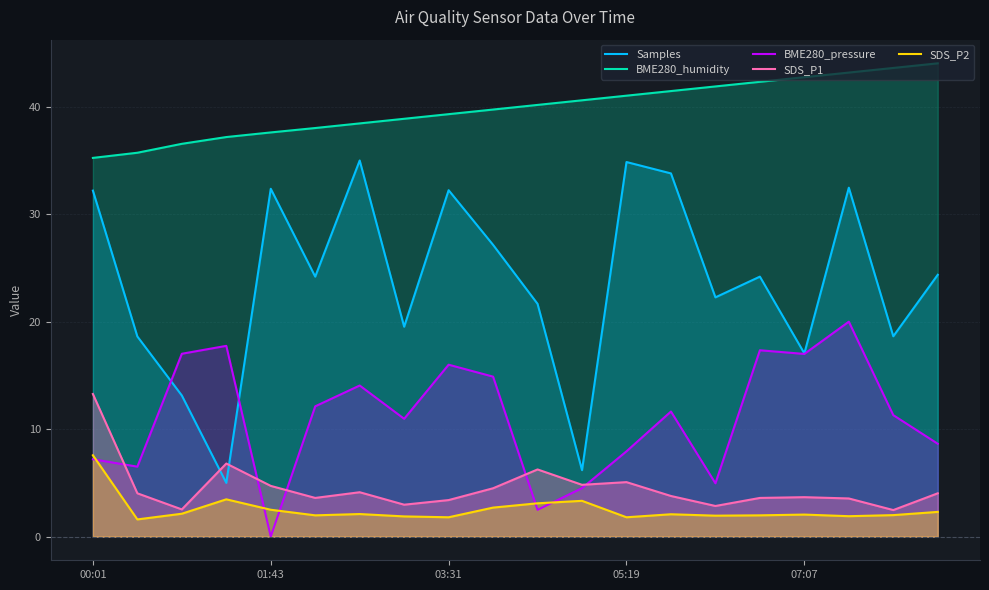

How many data points in BME280_humidity are above 40?

10